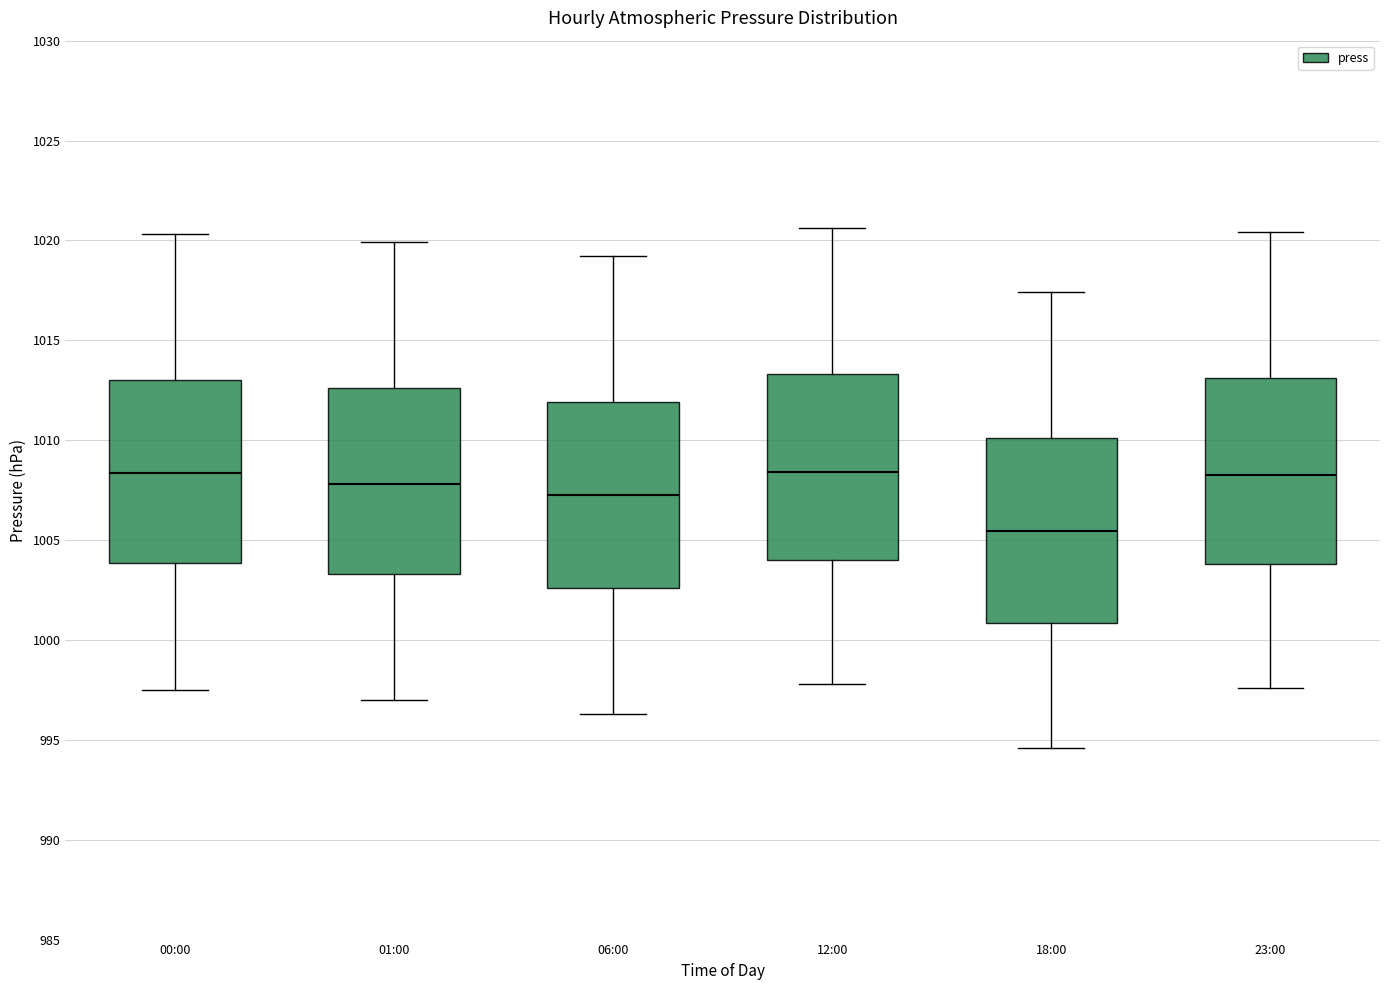

Reading left to right, transcribe this box plot: for each box, give where its median line is, the range the box spans, and where its two whiskers end, as read against the y-axis. The values are not printed on the chart, so give them approximately, as read against the axis.

00:00: median 1008.5, box 1004.0 to 1013.0, whiskers 997.5 to 1020.5
01:00: median 1008.0, box 1003.5 to 1012.5, whiskers 997.0 to 1020.0
06:00: median 1007.5, box 1002.5 to 1012.0, whiskers 996.5 to 1019.0
12:00: median 1008.5, box 1004.0 to 1013.5, whiskers 998.0 to 1020.5
18:00: median 1005.5, box 1001.0 to 1010.0, whiskers 994.5 to 1017.5
23:00: median 1008.5, box 1004.0 to 1013.0, whiskers 997.5 to 1020.5